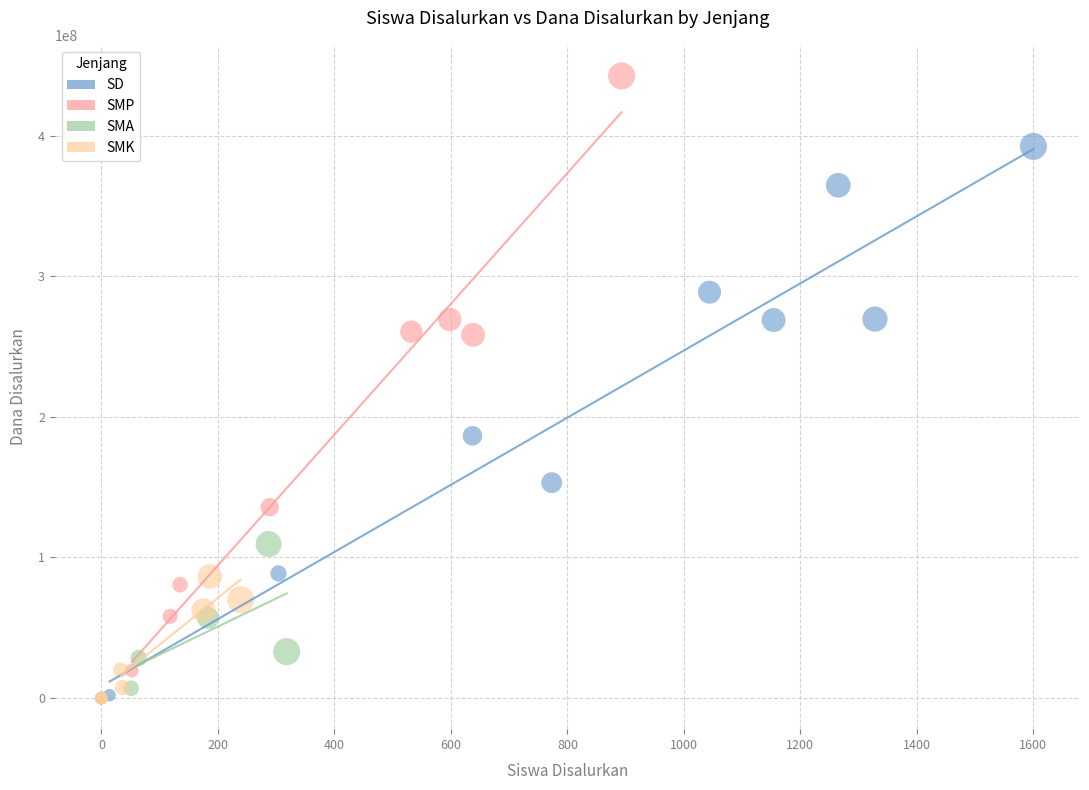

Which series contains the highest Y value?

SMP